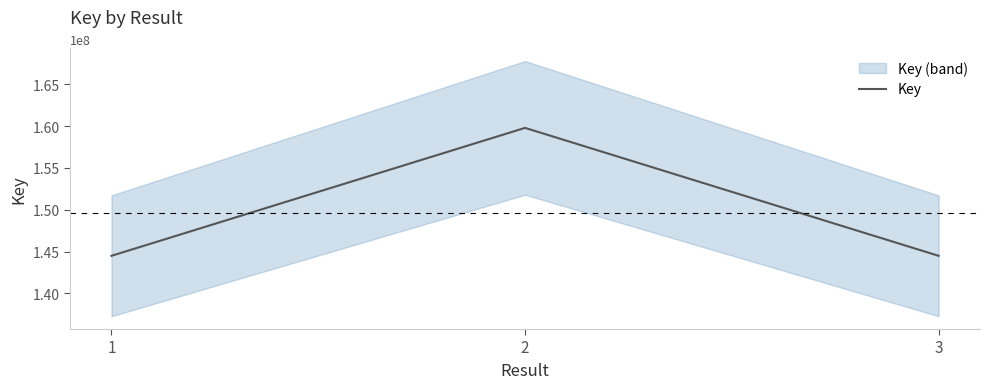

What is the difference between the values at 1 and 2?

15291186